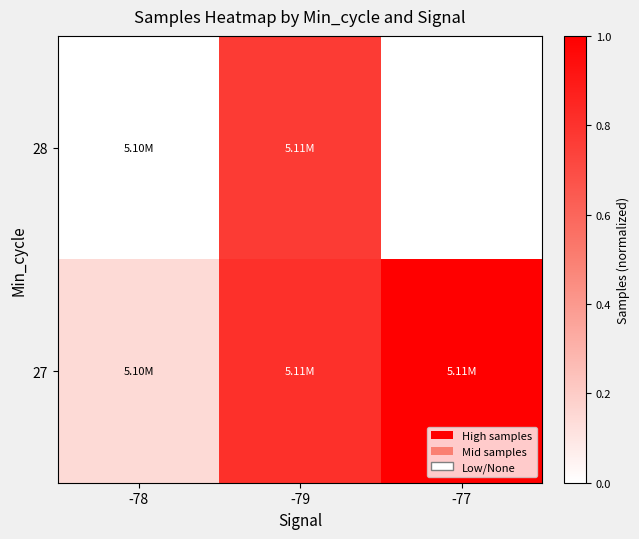

Rank the series by their average value, from lowest to highest.

28, 27